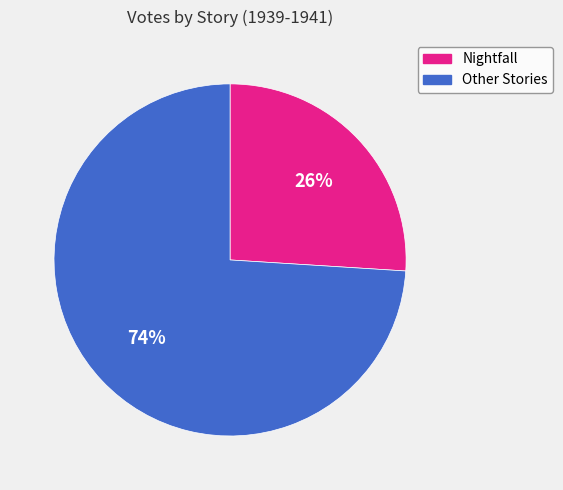

To the nearest percent, what is the average slice percentage?

50%